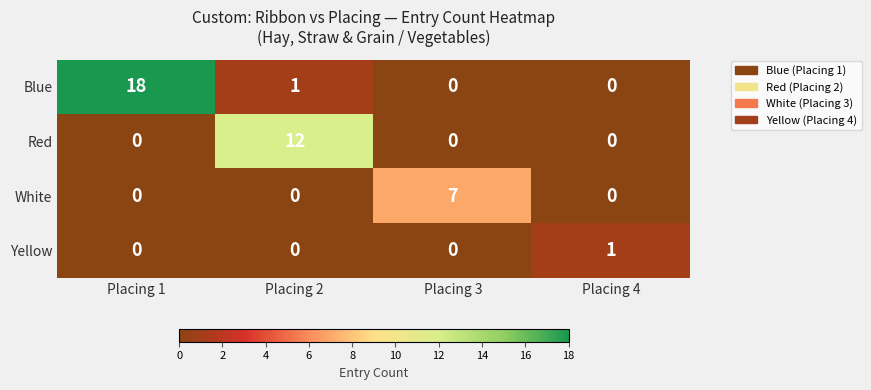

At which label is Blue closest to 9?

Placing 2